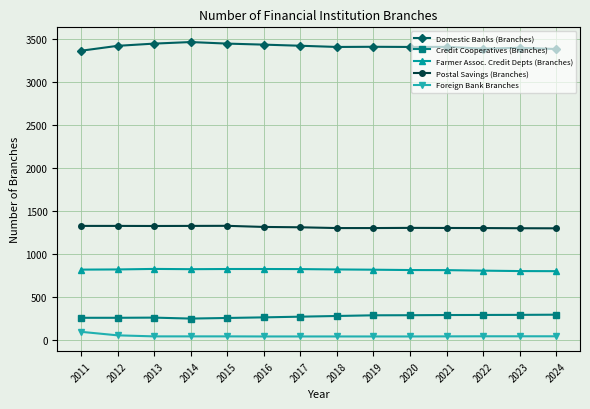

At 2019, list the series in order from largest to smallest.

Domestic Banks (Branches), Postal Savings (Branches), Farmer Assoc. Credit Depts (Branches), Credit Cooperatives (Branches), Foreign Bank Branches